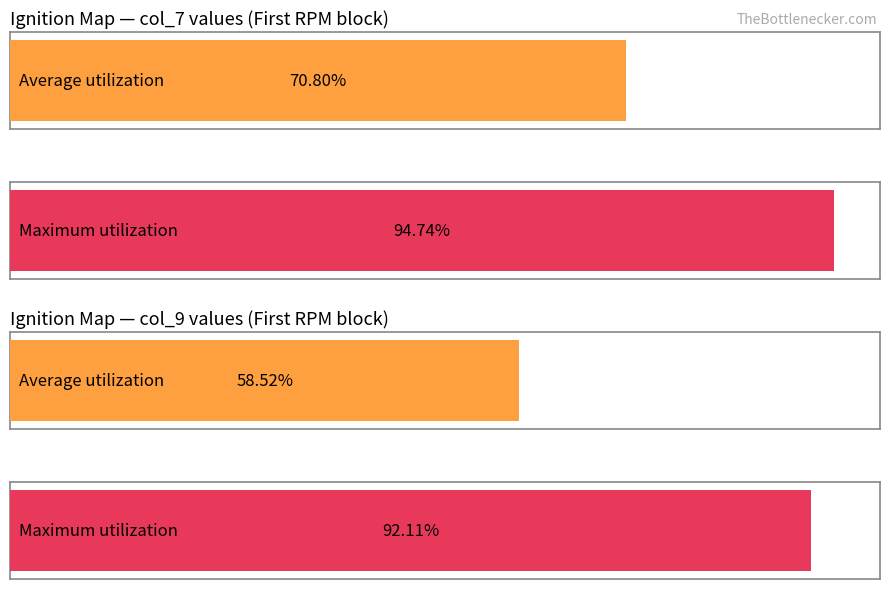

Are the bars horizontal?

Yes